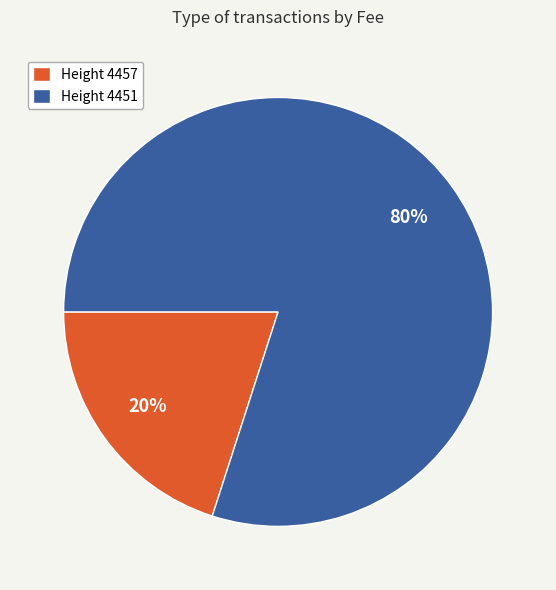

True or false: Height 4457 accounts for 14% of the total.

False